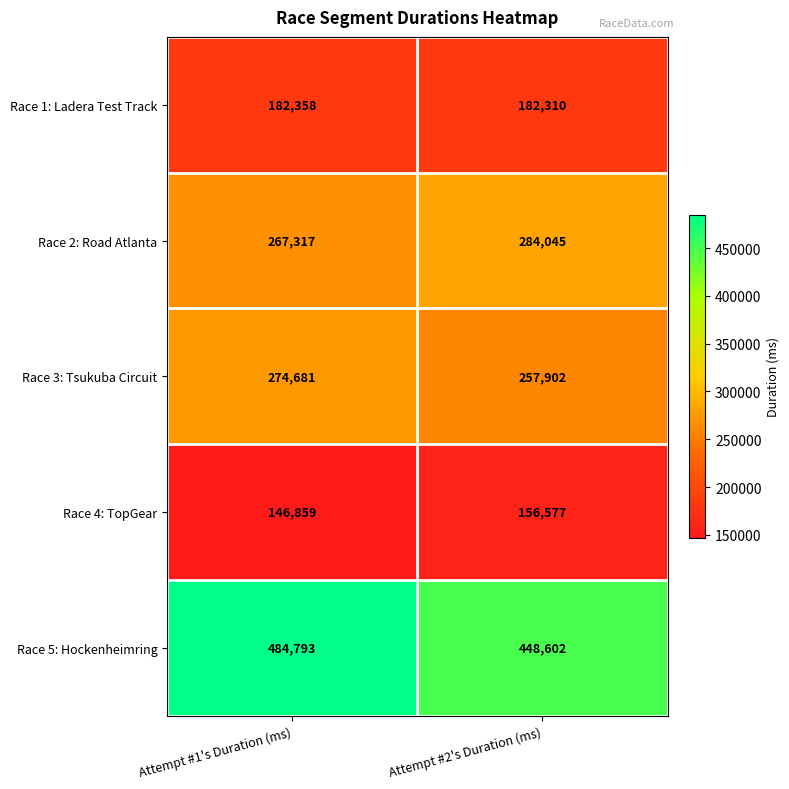

What is the lowest value of the Race 5: Hockenheimring series?

448602